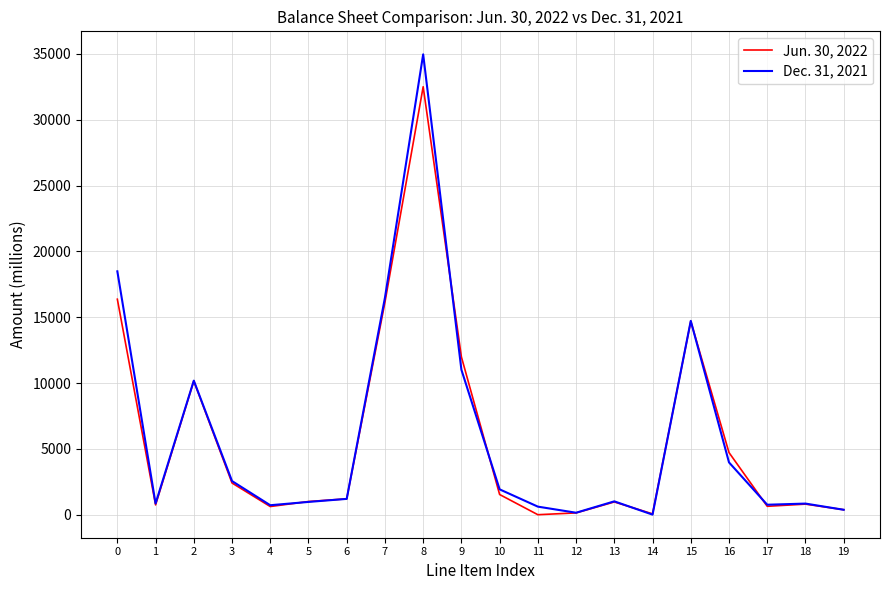

At 6, list the series in order from largest to smallest.

Jun. 30, 2022, Dec. 31, 2021